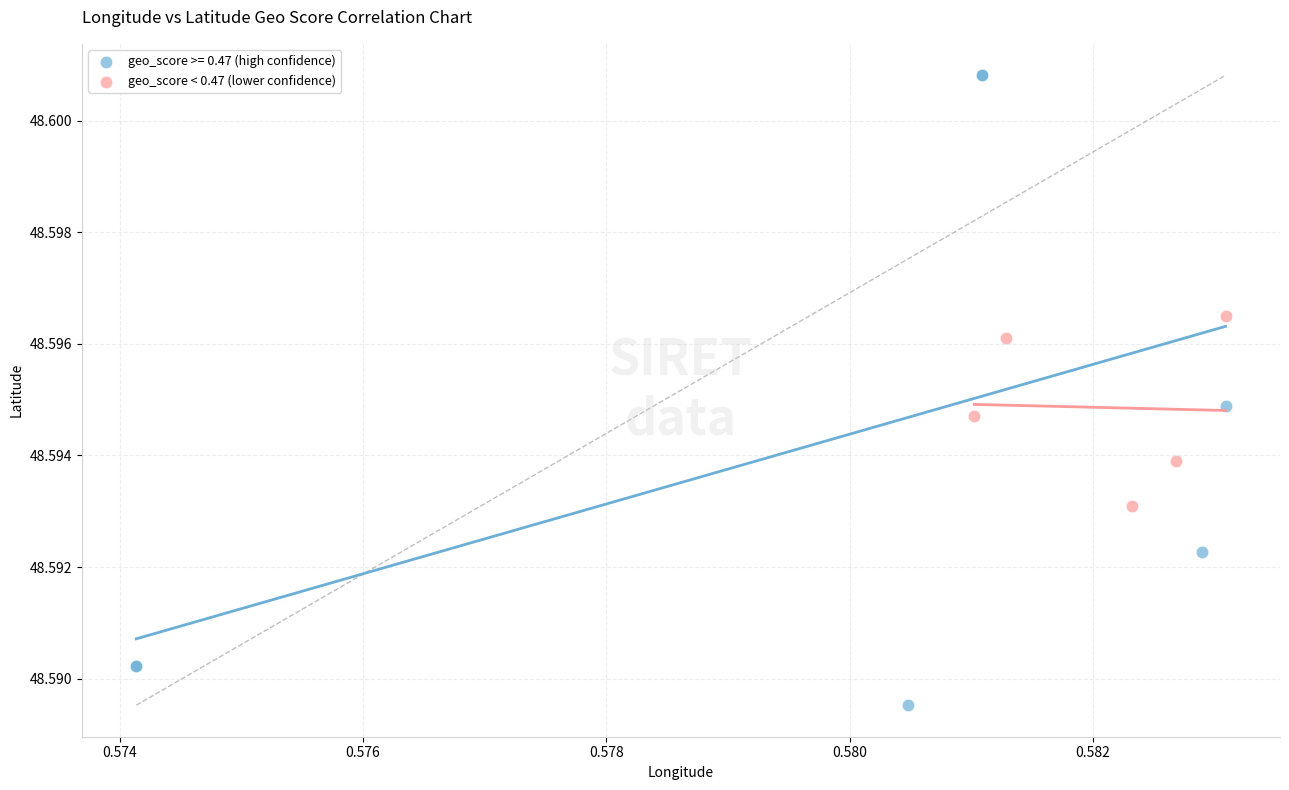

Which series has the widest spread of Y values?

geo_score >= 0.47 (high confidence)